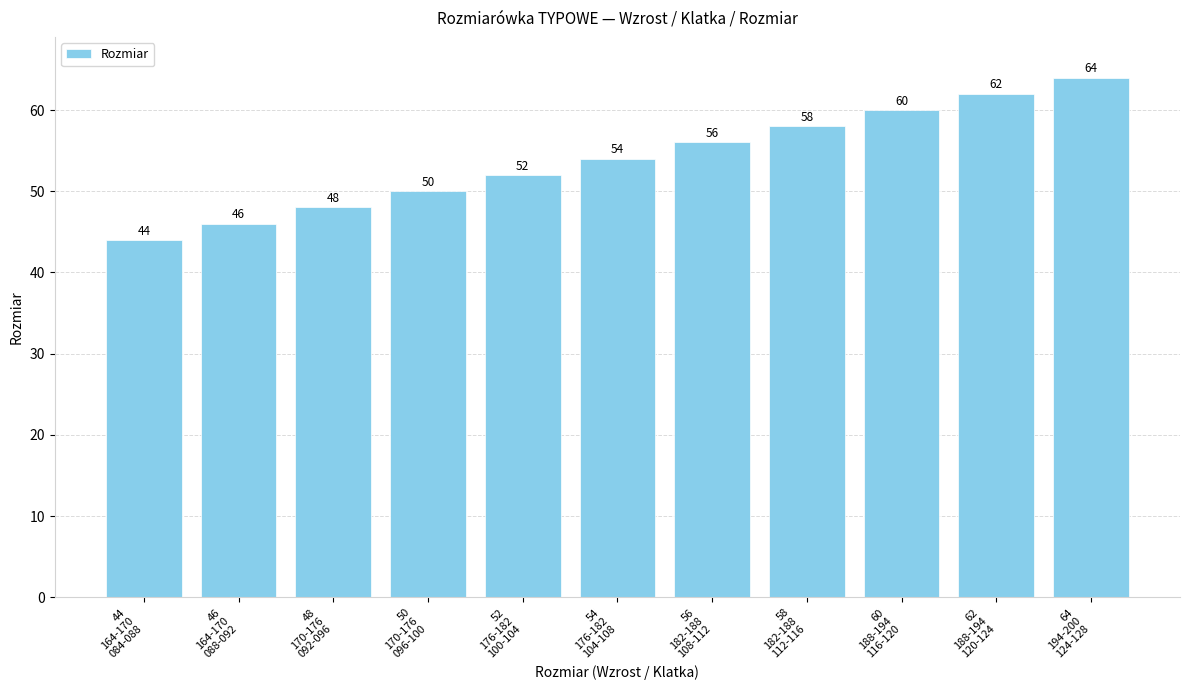

What position from the left is 44
164-170
084-088?

1